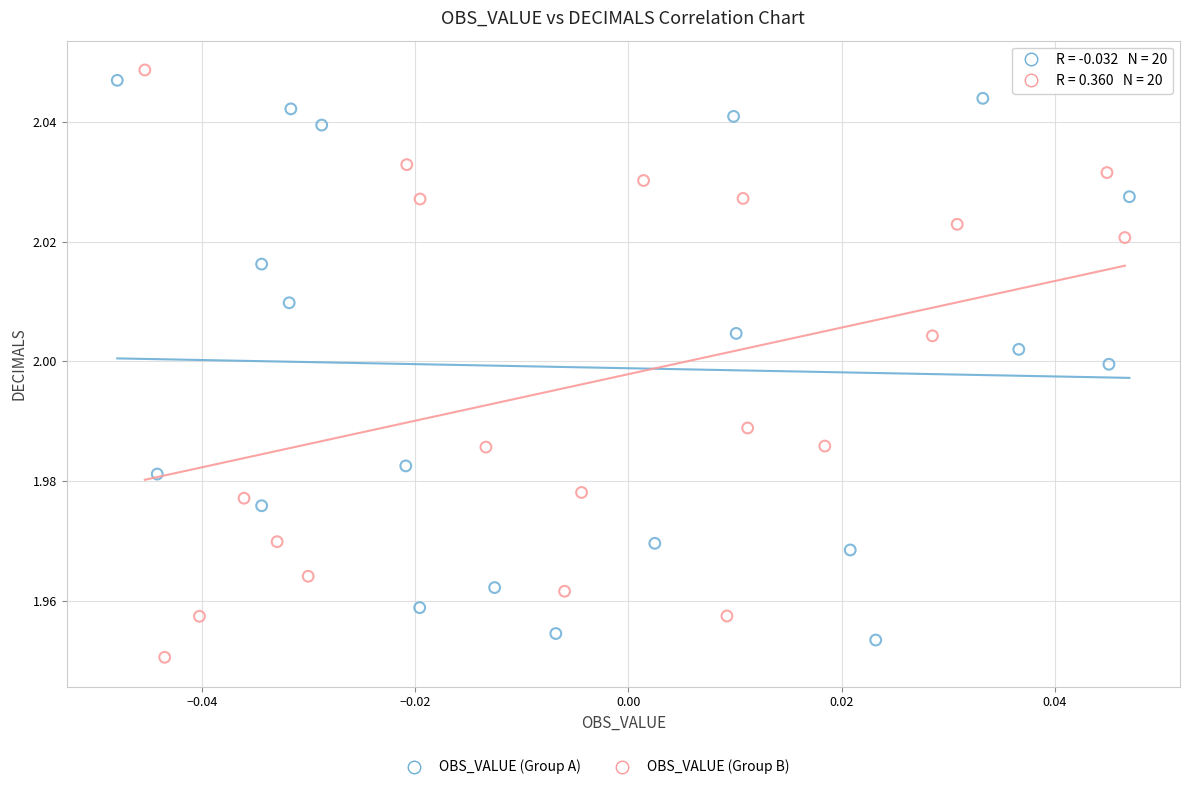

Which series contains the highest Y value?

OBS_VALUE (Group B)